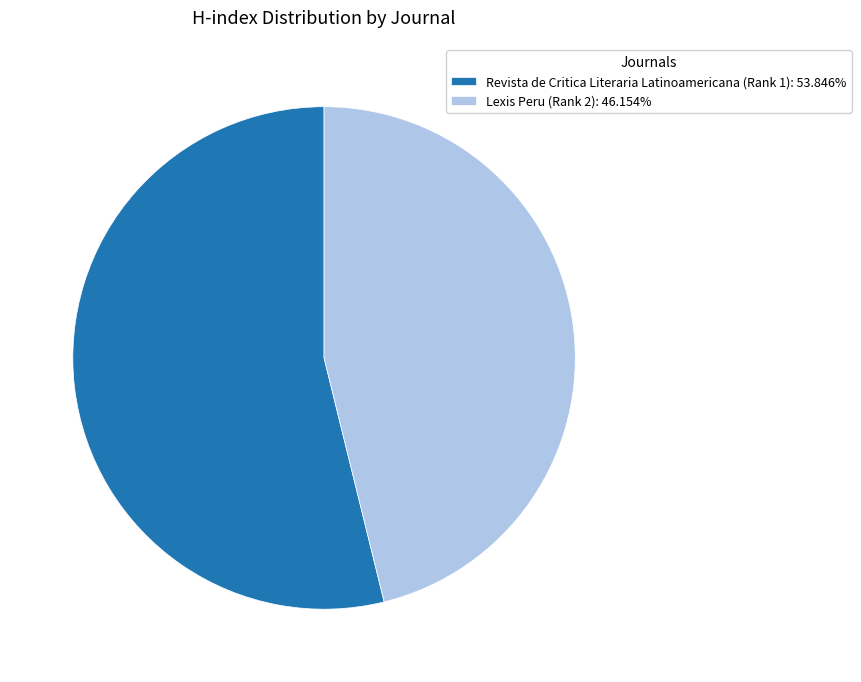

Rank the categories by value from lowest to highest.

Lexis Peru (Rank 2), Revista de Critica Literaria Latinoamericana (Rank 1)